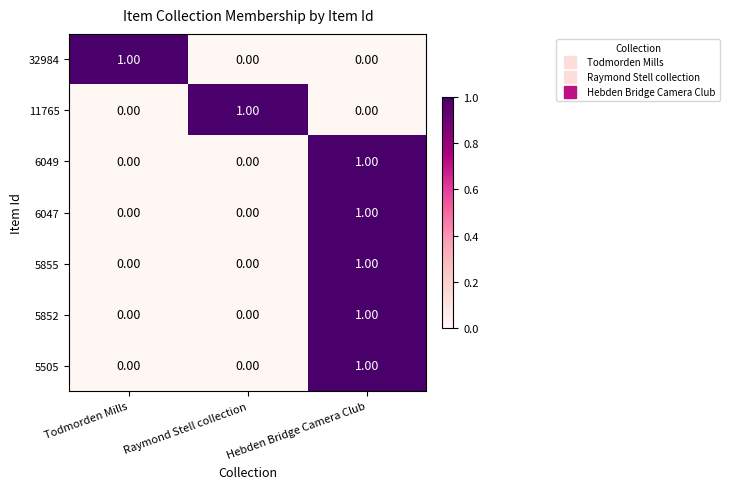

At how many categories does at least one series exceed 0?

3